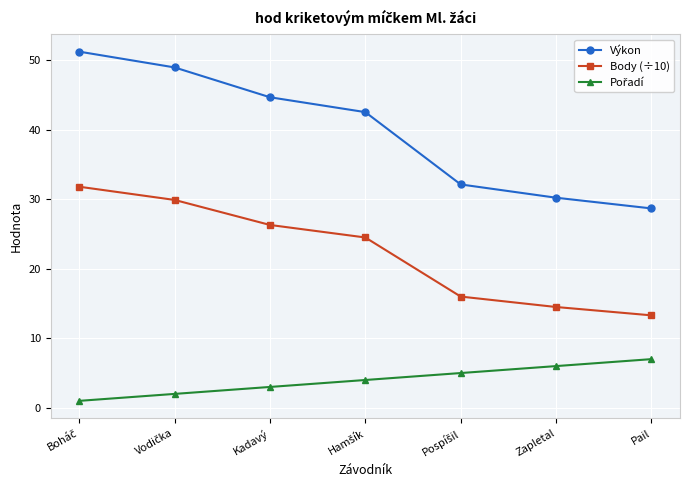

What is the difference between the maximum and minimum values in the Body (÷10) series?

18.5